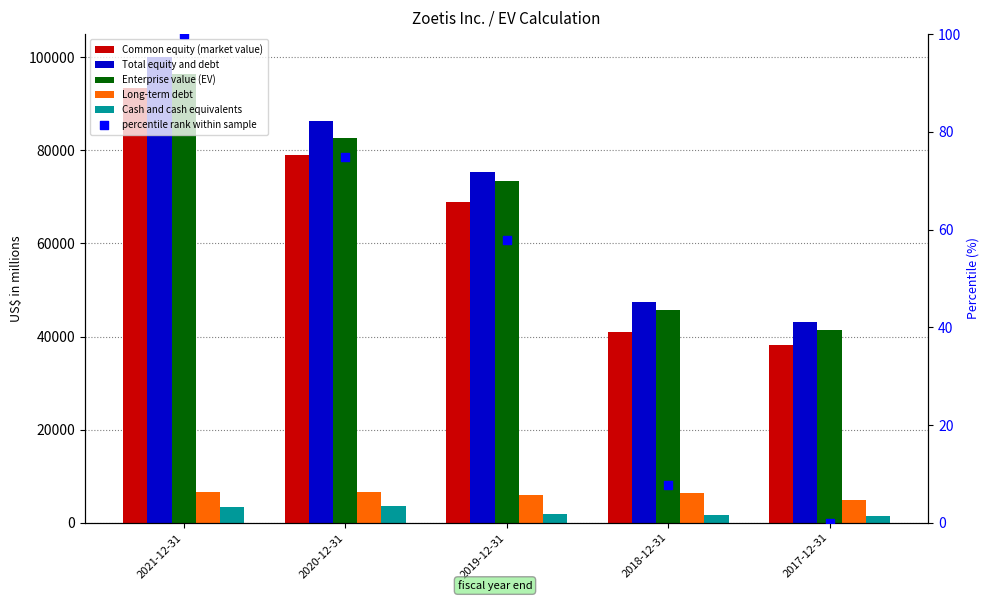

Is the value of Long-term debt at 2017-12-31 greater than the value of Total equity and debt at 2018-12-31?

No